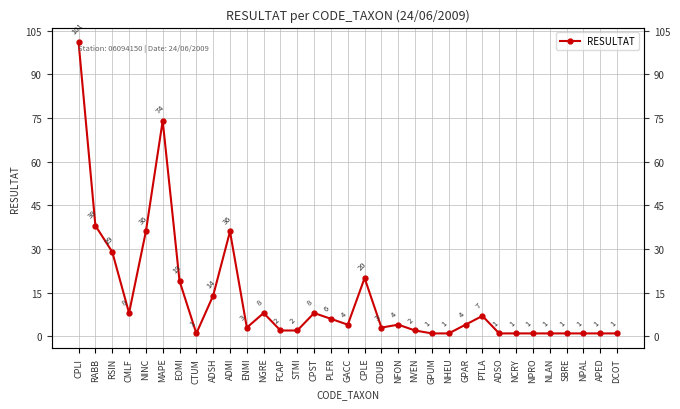

Reading left to right, extract all data points from this chart.

CPLI=101	RABB=38	RSIN=29	CMLF=8	NINC=36	MAPE=74	EOMI=19	CTUM=1	ADSH=14	ADMI=36	ENMI=3	NGRE=8	FCAP=2	STMI=2	CPST=8	PLFR=6	GACC=4	CPLE=20	CDUB=3	NFON=4	NVEN=2	GPUM=1	NHEU=1	GPAR=4	PTLA=7	ADSO=1	NCRY=1	NPRO=1	NLAN=1	SBRE=1	NPAL=1	APED=1	DCOT=1